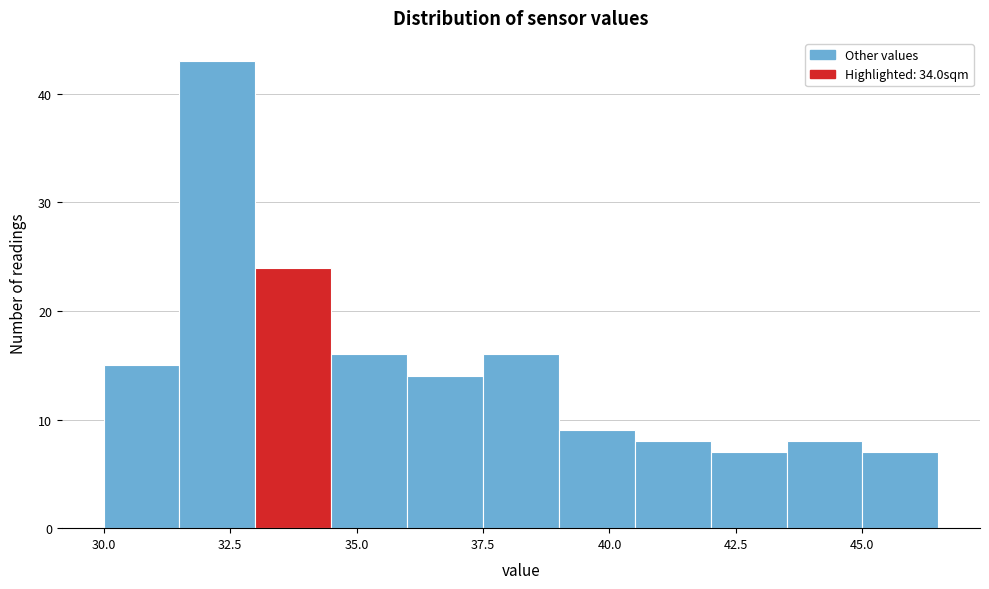

Read against the x-axis, roughly where is the centre of the tallest bar?

32.5